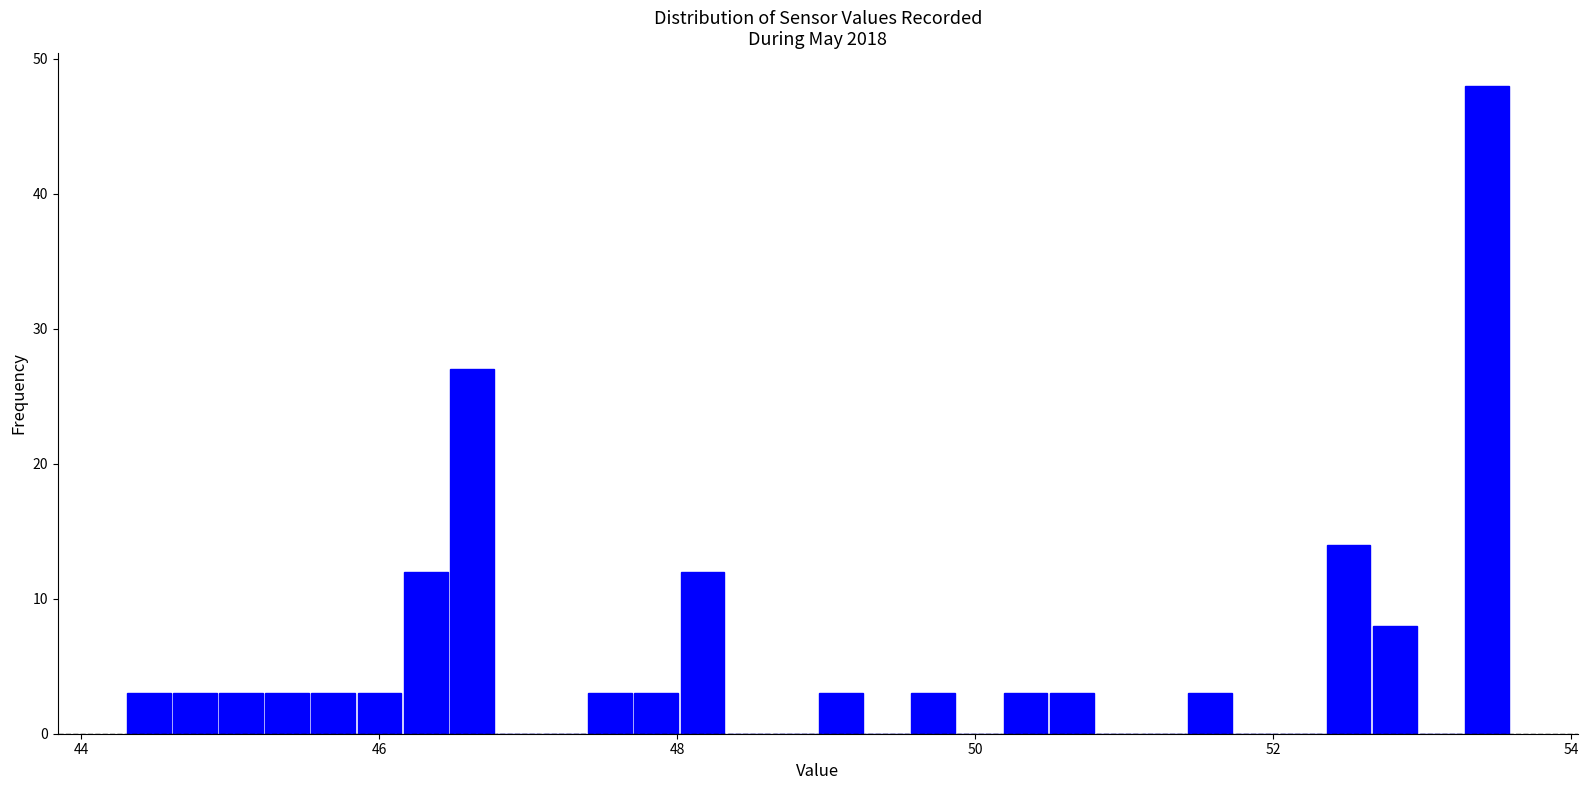

Around what value on the x-axis is the tallest bar? Give the approximate position of its centre, as read against the axis.

53.4